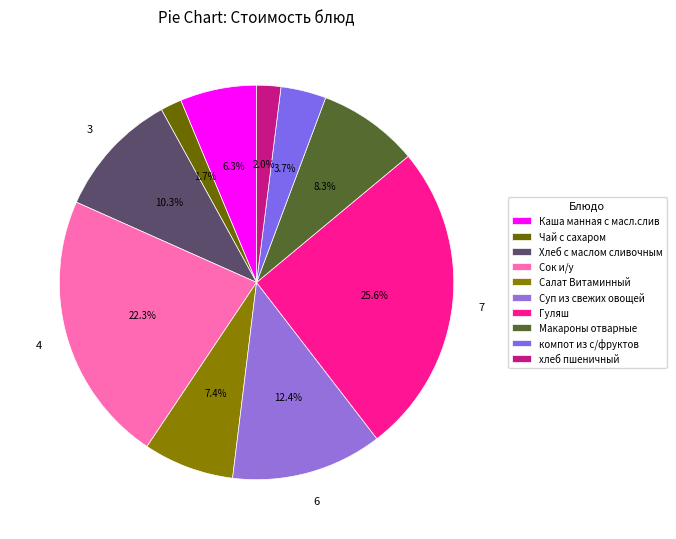

How many segments does this pie chart have?

10